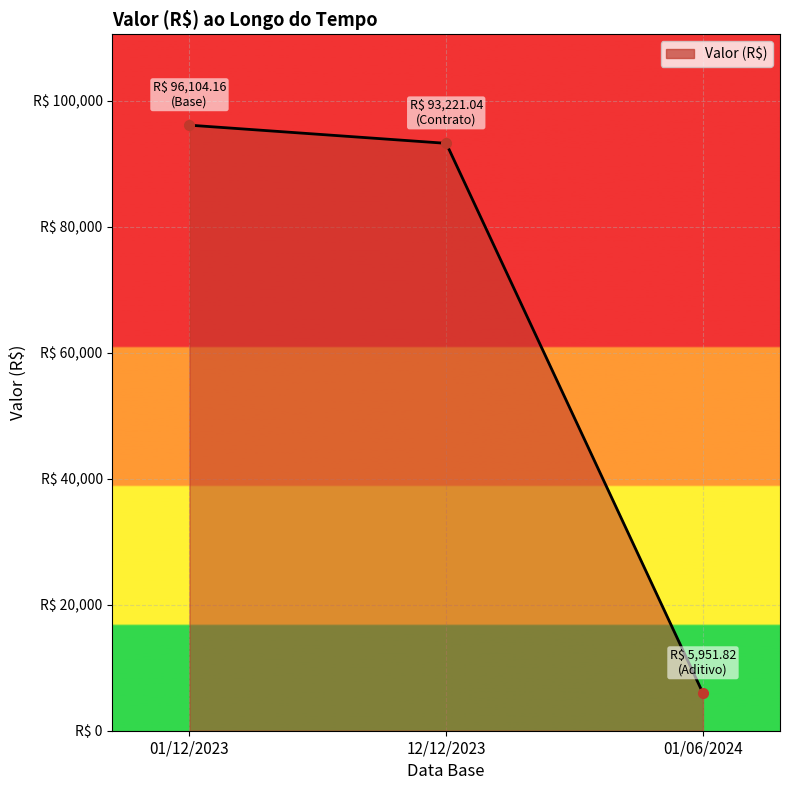

Reading left to right, what are all the values shown in this chart?

01/12/2023=96104.2	12/12/2023=93221.0	01/06/2024=5951.8